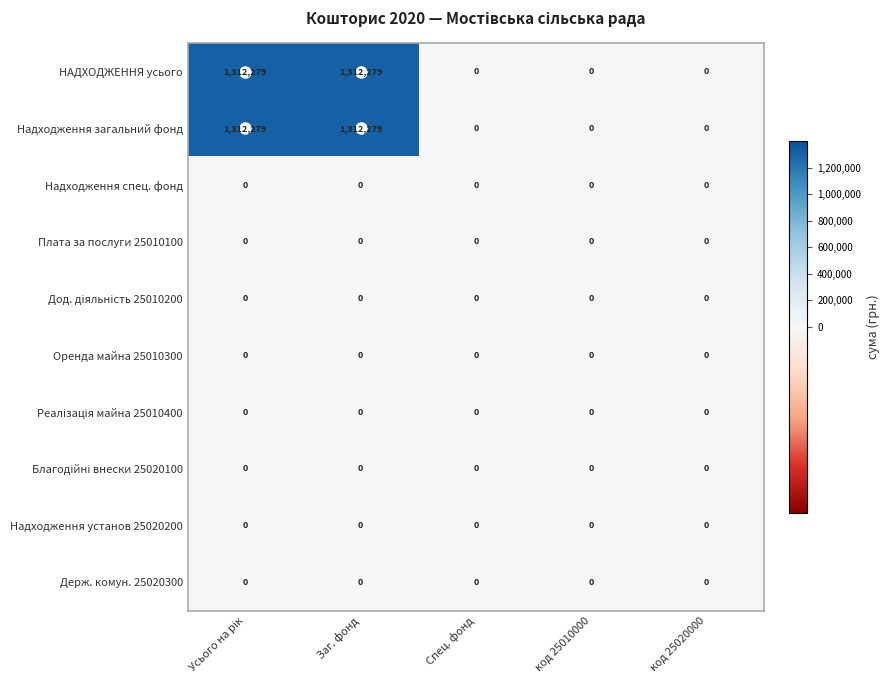

At how many categories does at least one series exceed 625539?

2